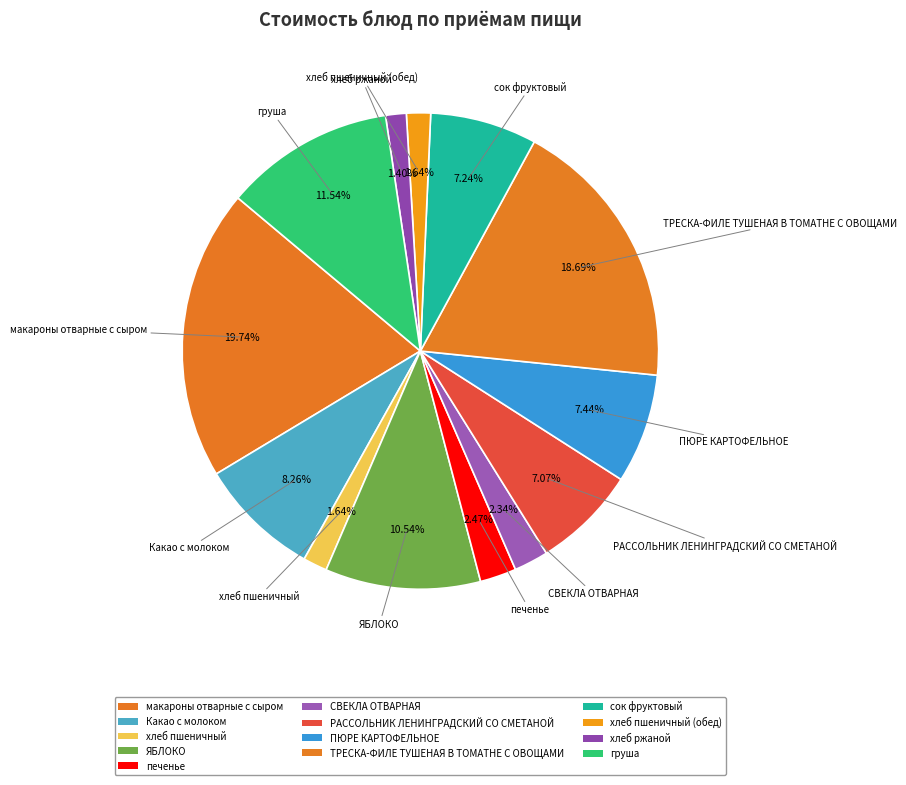

What percentage is the груша slice, to the nearest percent?

12%